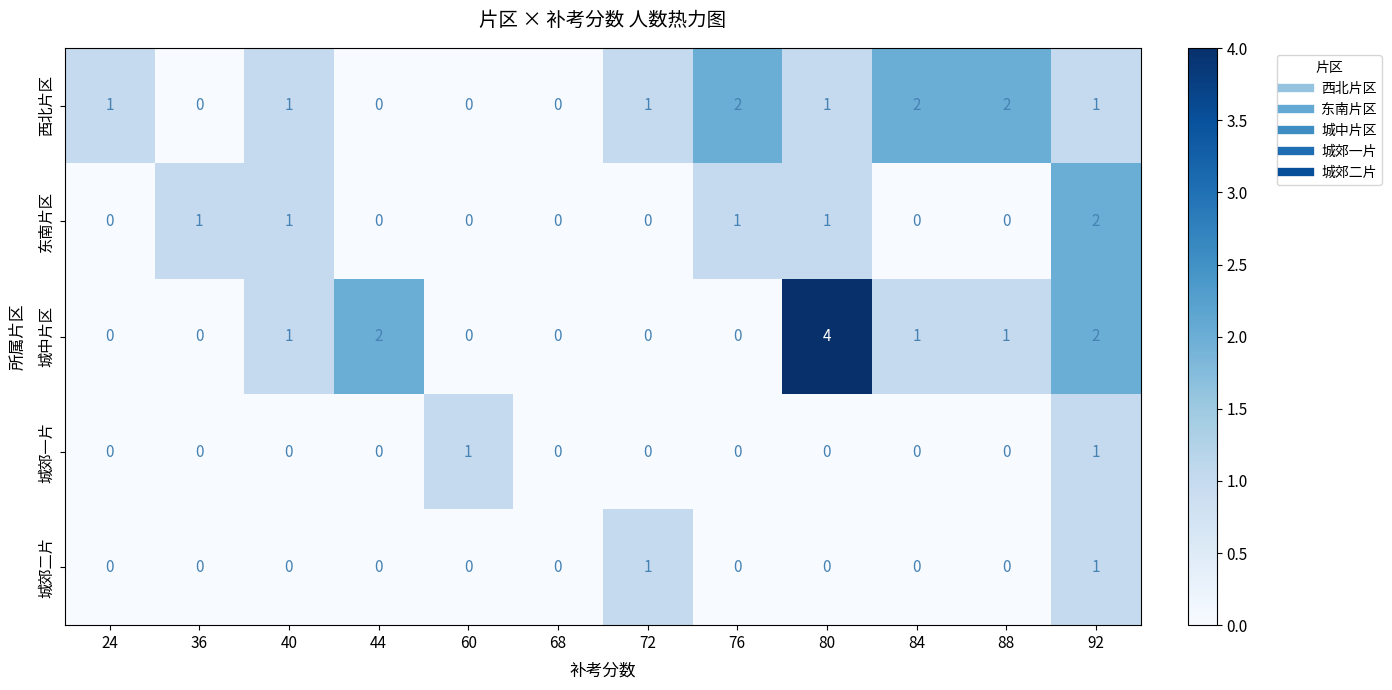

Which series has the widest spread of values?

城中片区